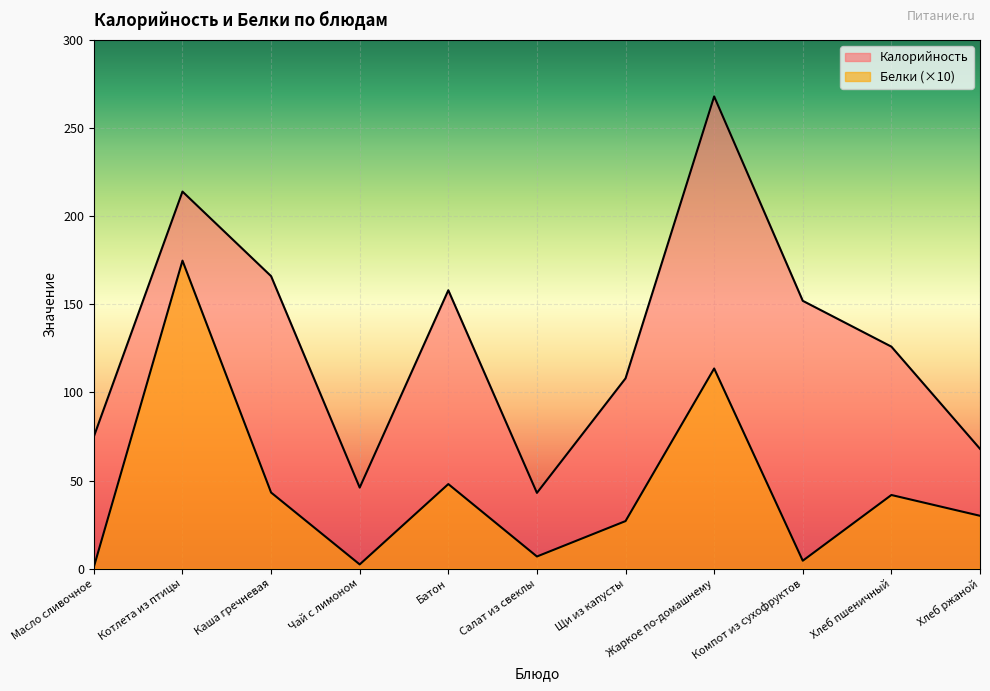

True or false: Белки and Калорийность cross at least once.

False